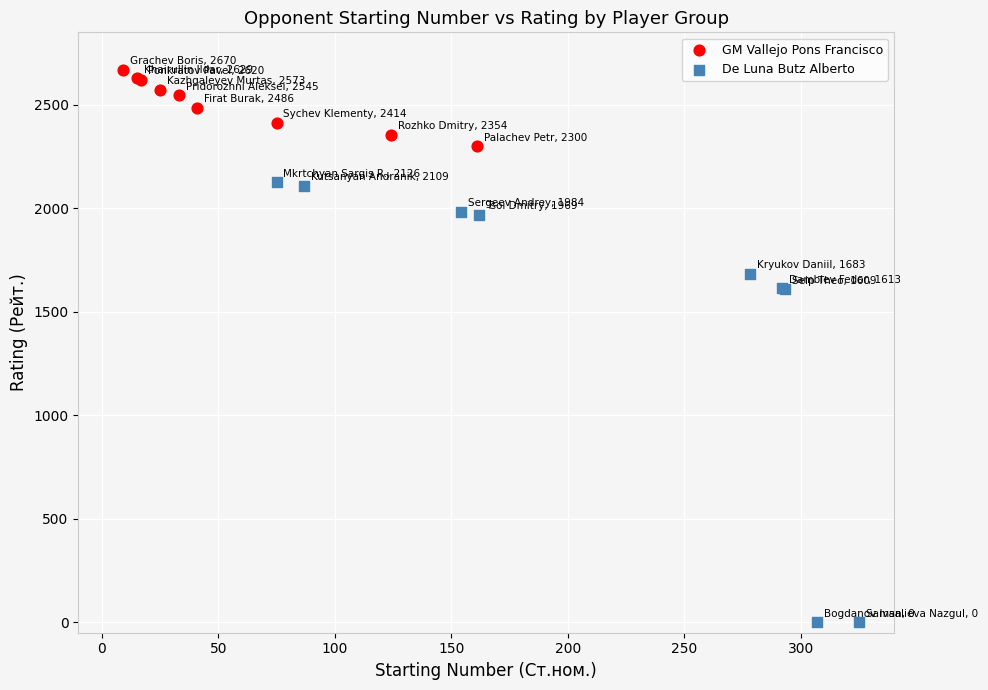

Which series reaches the maximum Y coordinate?

GM Vallejo Pons Francisco